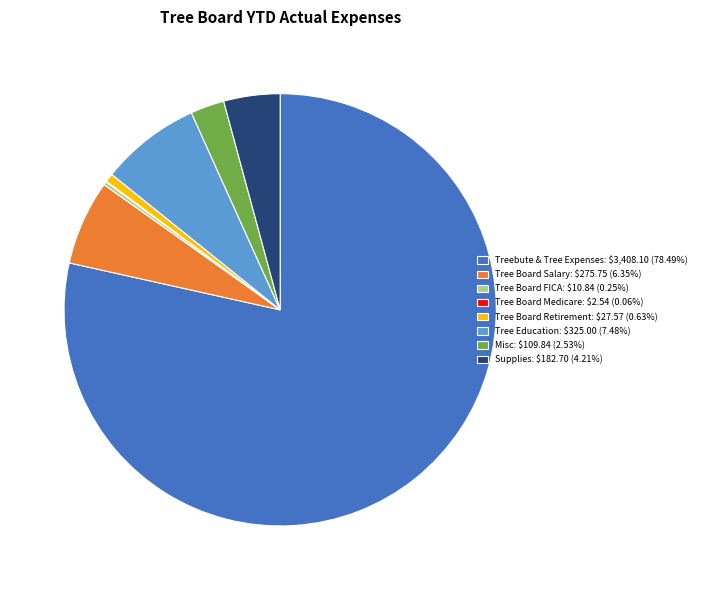

Is there any slice that represents more than half of the pie?

Yes